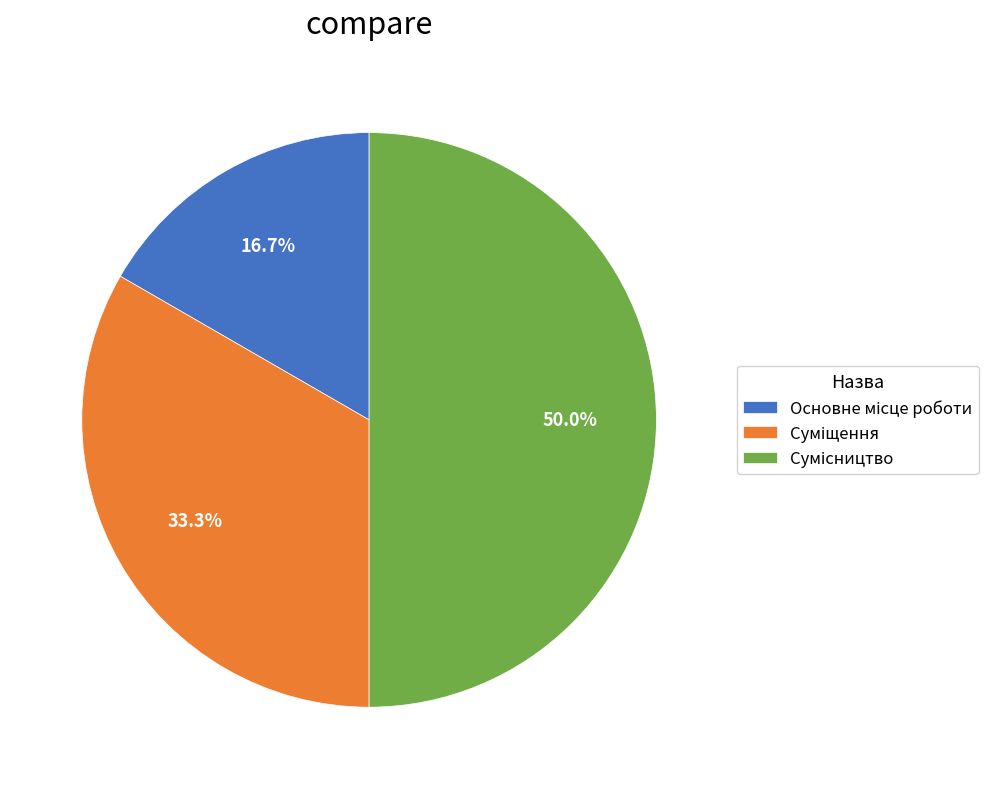

How many segments does this pie chart have?

3